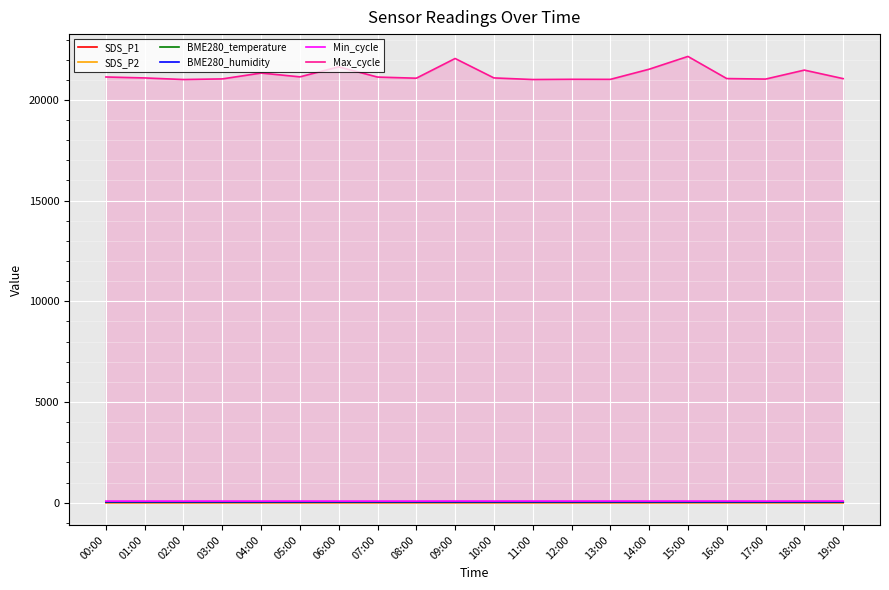

Rank the series by their maximum value, from lowest to highest.

SDS_P2, SDS_P1, BME280_temperature, BME280_humidity, Min_cycle, Max_cycle